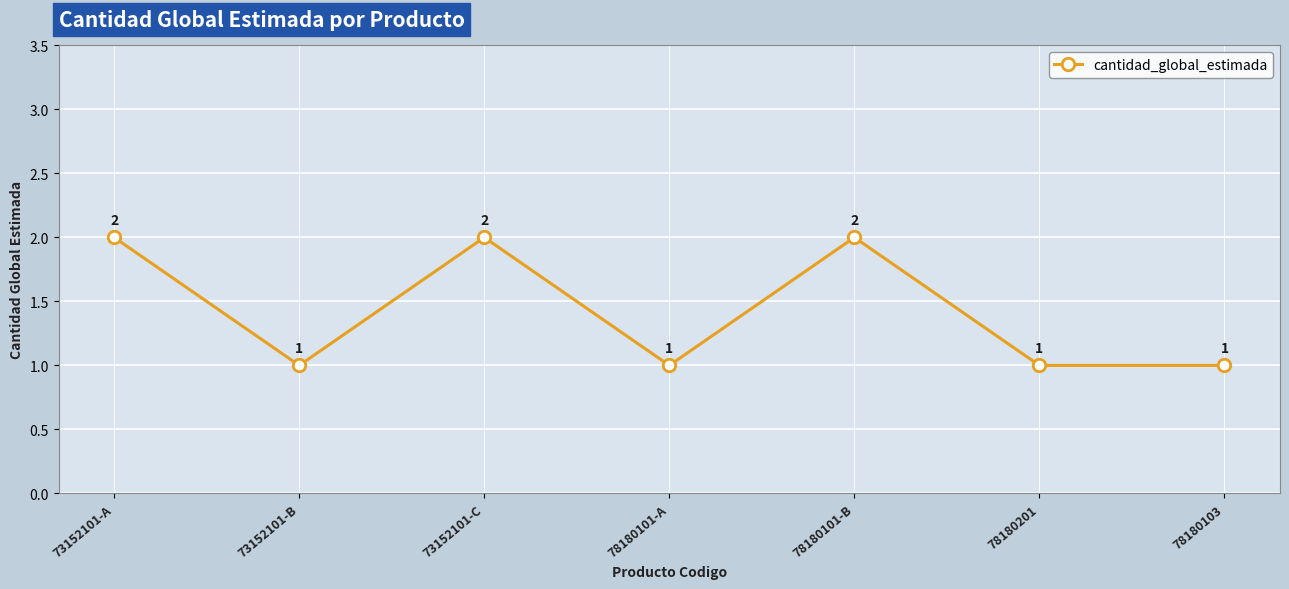

Approximately how many times larger is the value at 73152101-A compared to 78180101-A?

2.0